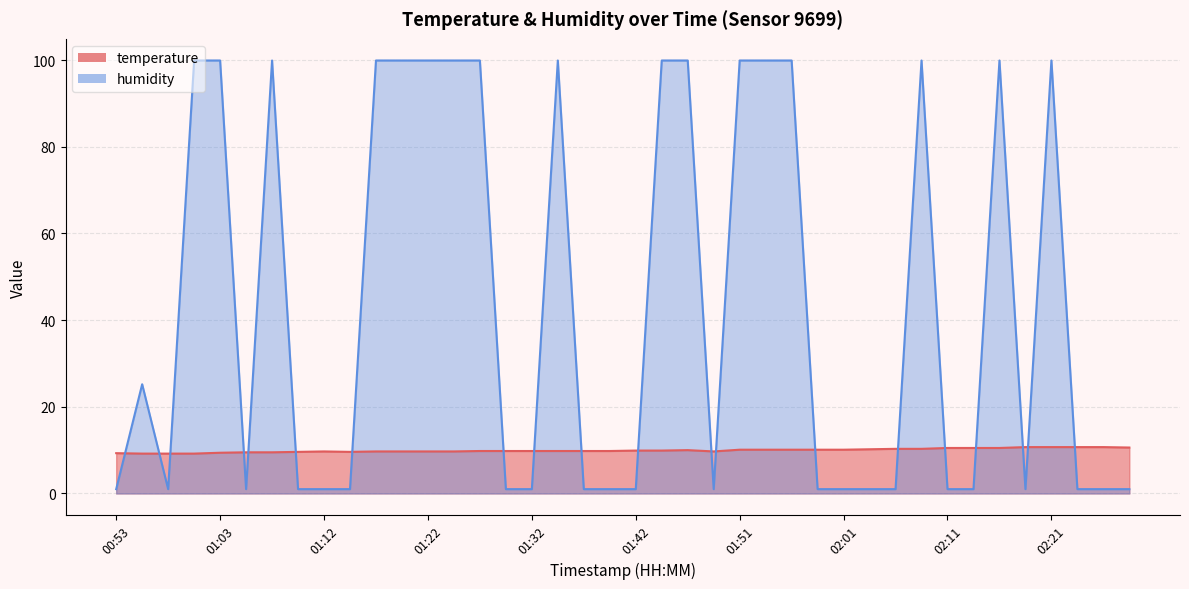

What is the difference between the maximum and second lowest values in the temperature series?

1.5